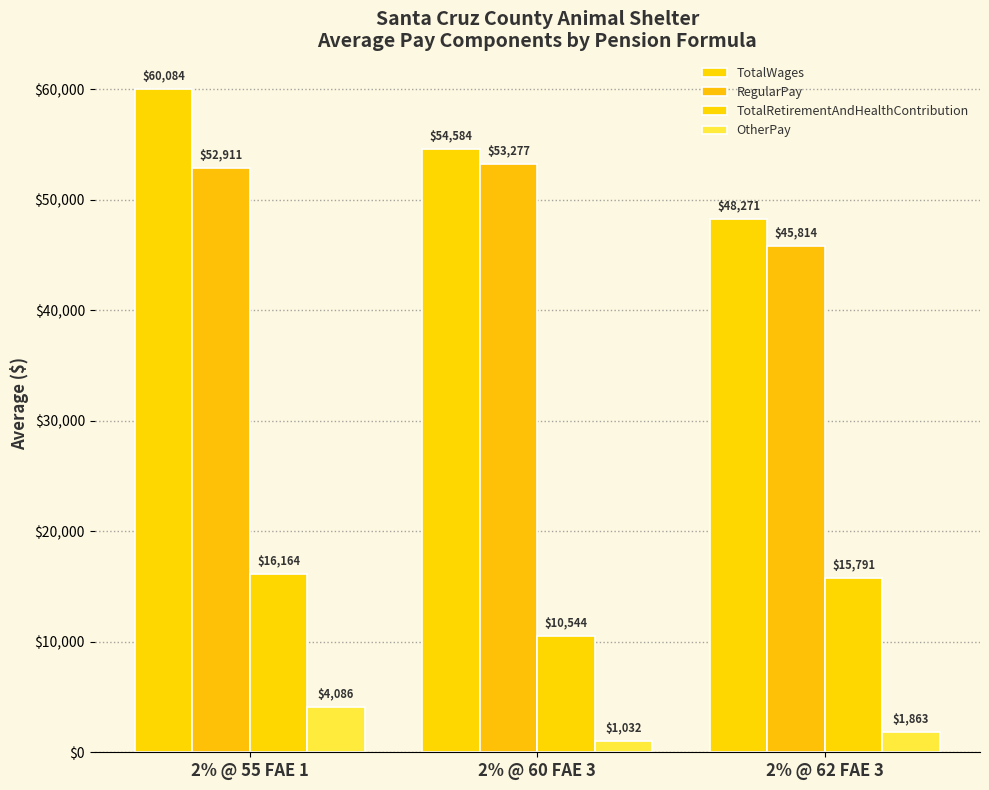

Count the number of data series in this chart.

4